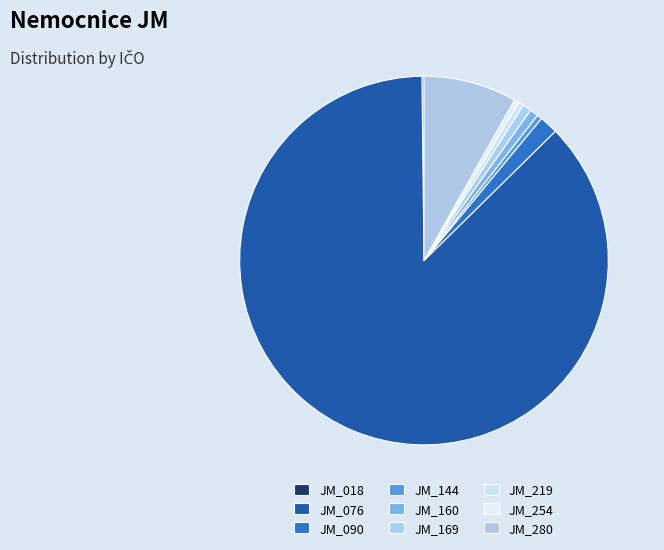

Which slice is the largest?

JM_076